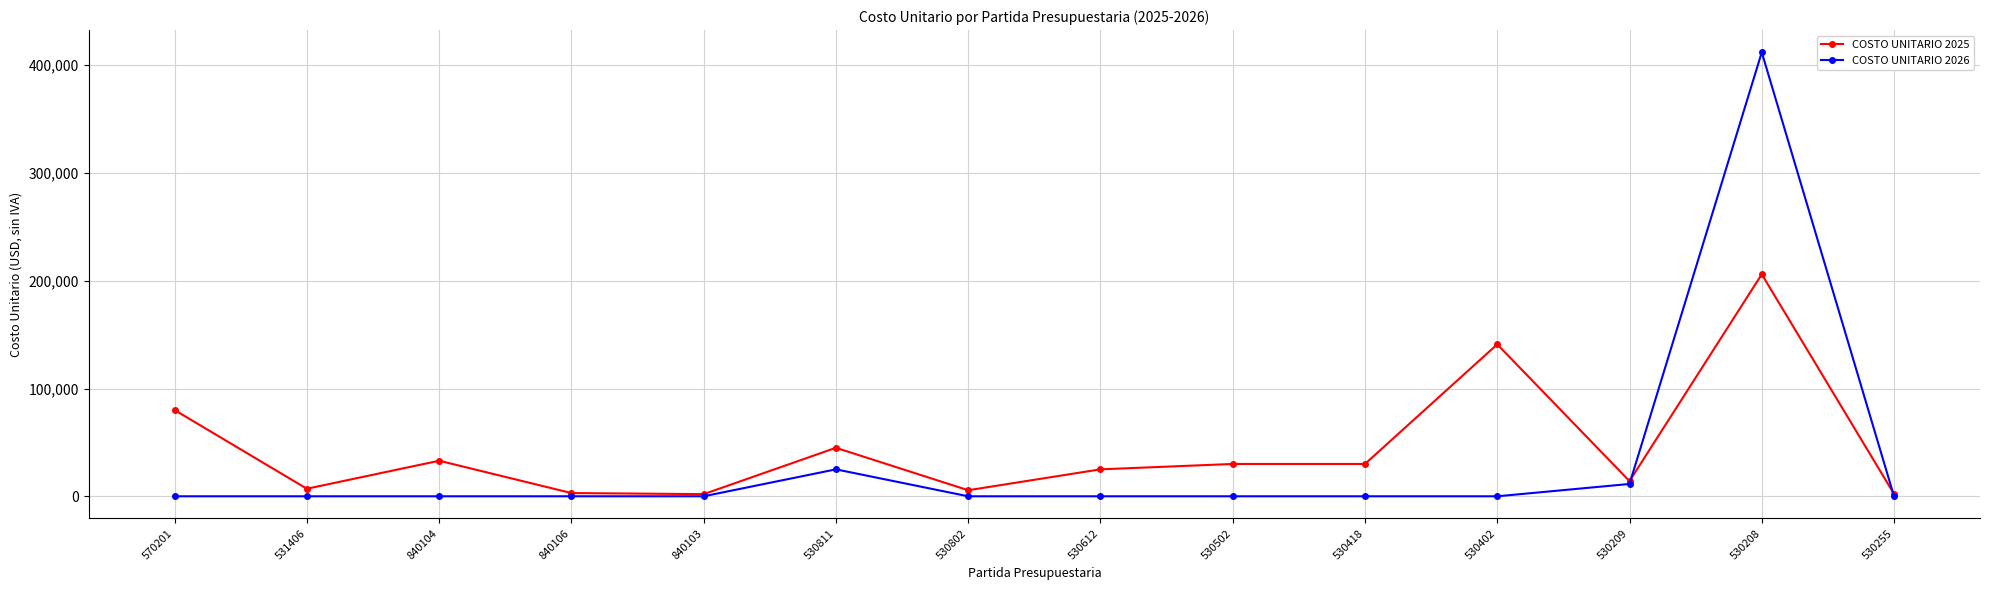

What is the sum of the COSTO UNITARIO 2025 values at 840106 and 530209?

17095.0